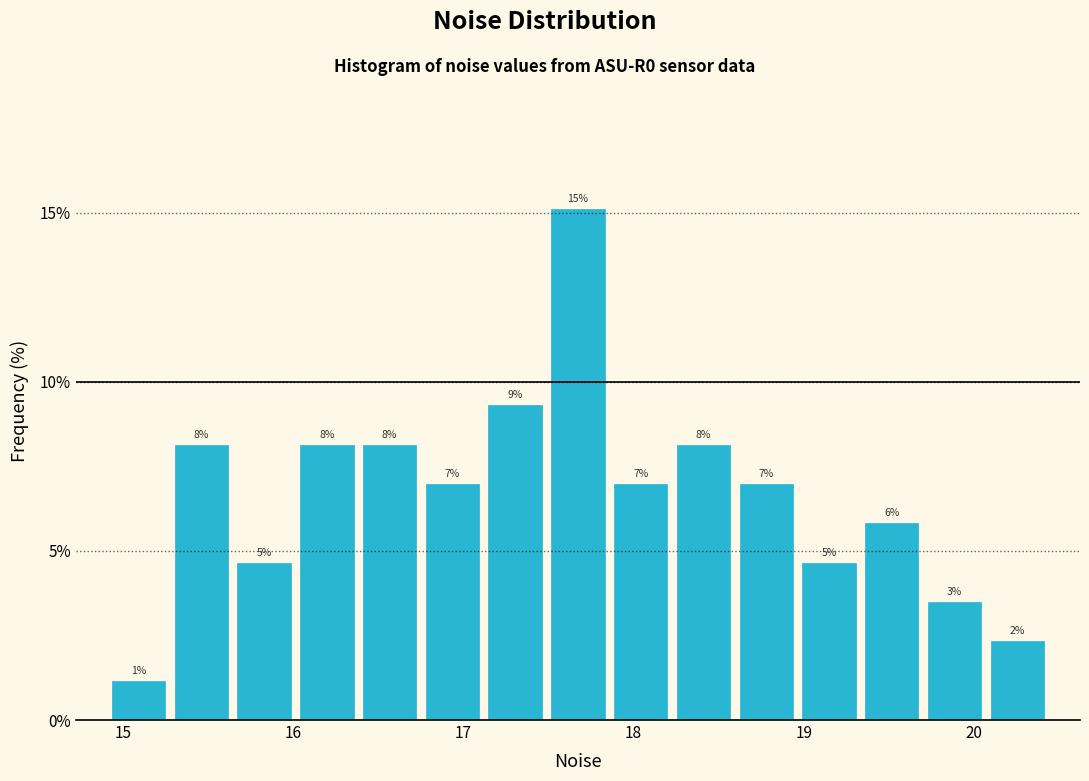

Around what value on the x-axis is the tallest bar? Give the approximate position of its centre, as read against the axis.

17.7